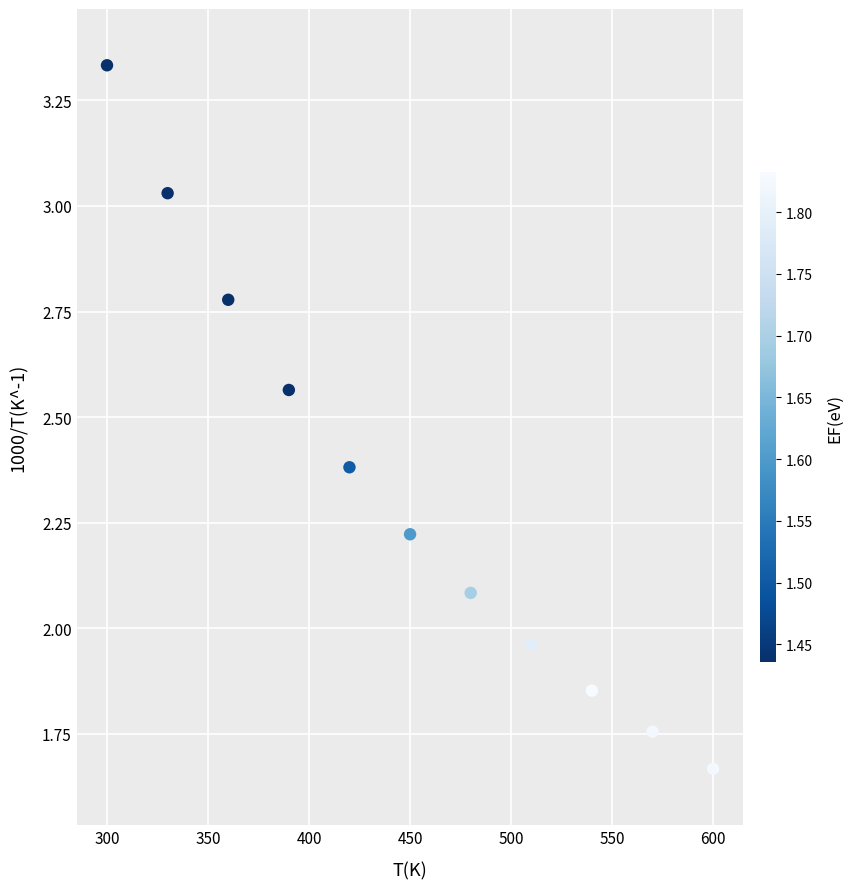

What is the range of X values (max minus min)?

300.0